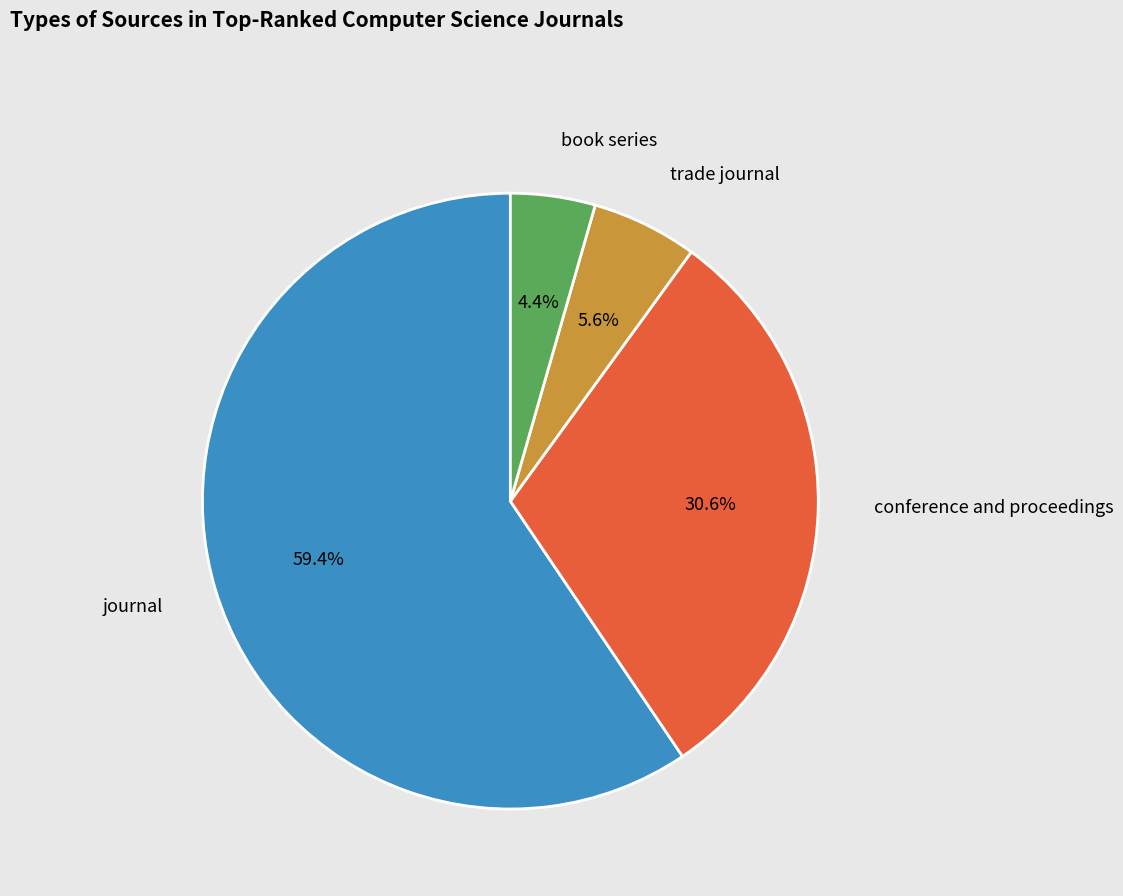

Which slice represents more than half of the pie?

journal